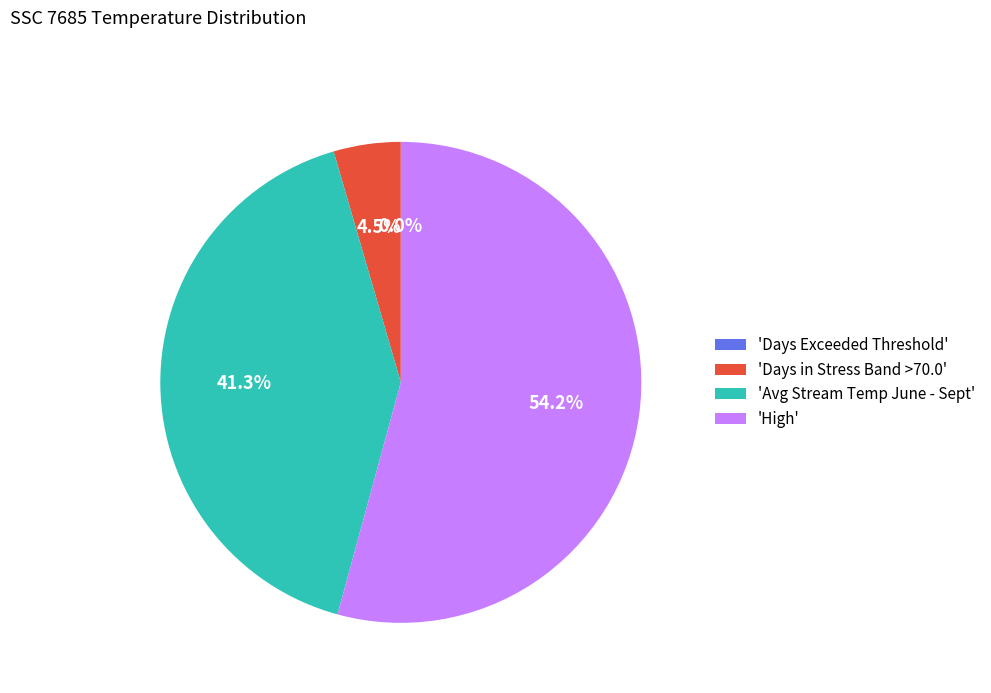

To the nearest percent, what is the difference between the largest and smallest slice percentages?

54%